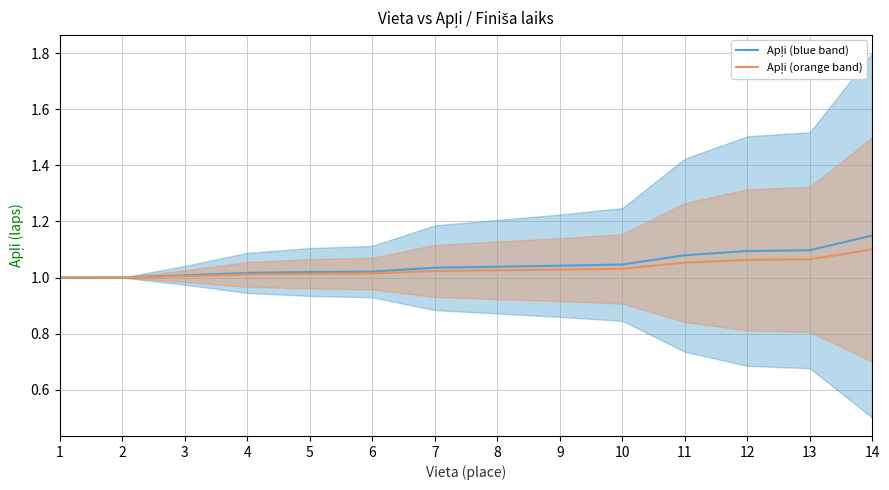

Which series changed the most between 8 and 11?

Apļi (blue band)